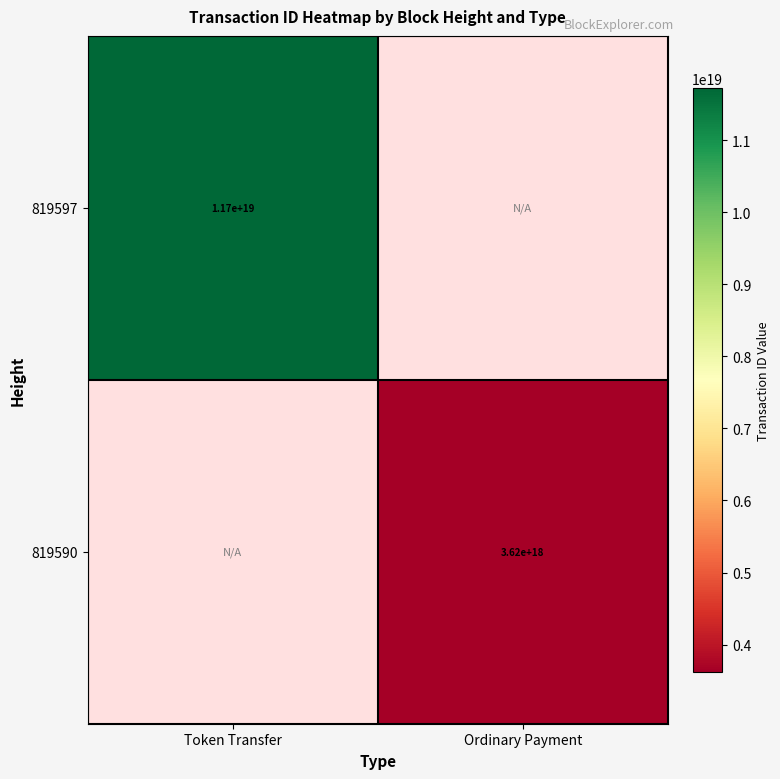

True or false: 819597 has a value of 11700000000000000000 at Token Transfer.

True